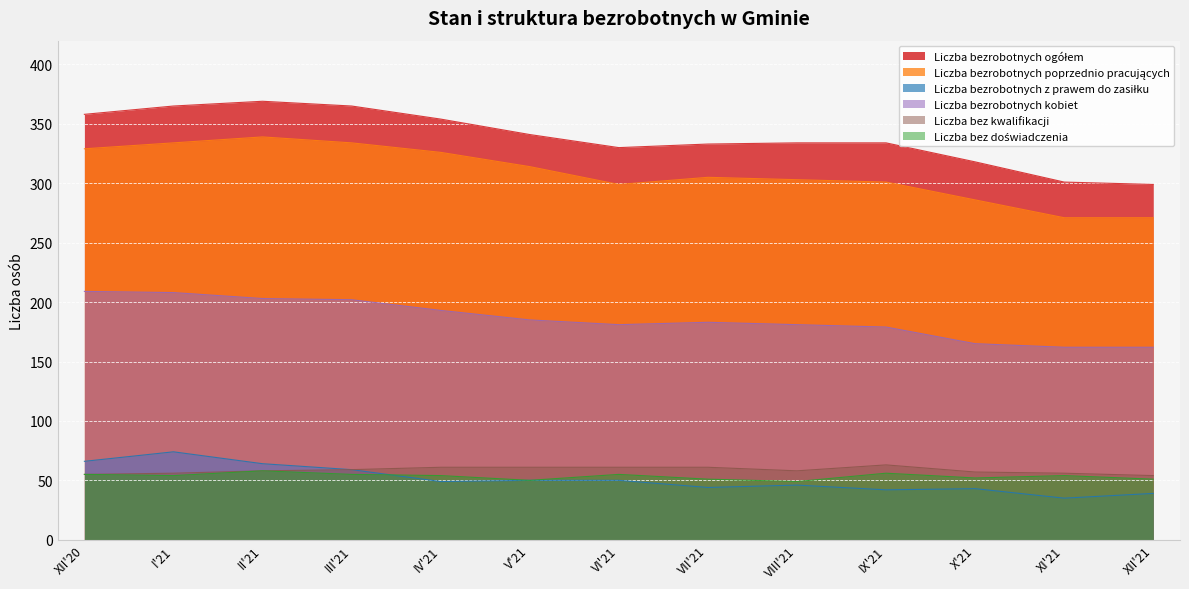

Reading left to right, what are all the values shown in this chart?

Liczba bezrobotnych ogółem: 358	365	369	365	354	341	330	333	334	334	318	301	299
Liczba bezrobotnych poprzednio pracujących: 329	334	339	334	326	314	299	305	303	301	286	271	271
Liczba bezrobotnych z prawem do zasiłku: 66	74	64	59	49	50	50	44	46	42	43	35	39
Liczba bezrobotnych kobiet: 209	208	203	202	193	185	181	183	181	179	165	162	162
Liczba bez kwalifikacji: 55	56	58	59	61	61	61	61	58	63	57	56	54
Liczba bez doświadczenia: 55	54	58	55	54	50	55	51	49	56	52	54	51